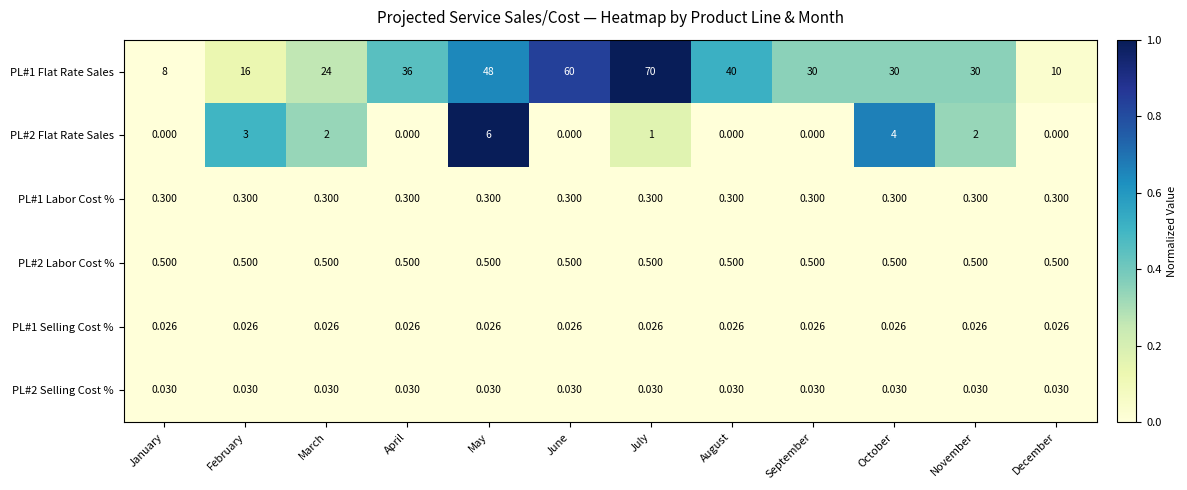

At which label does PL#1 Flat Rate Sales first exceed 30?

April